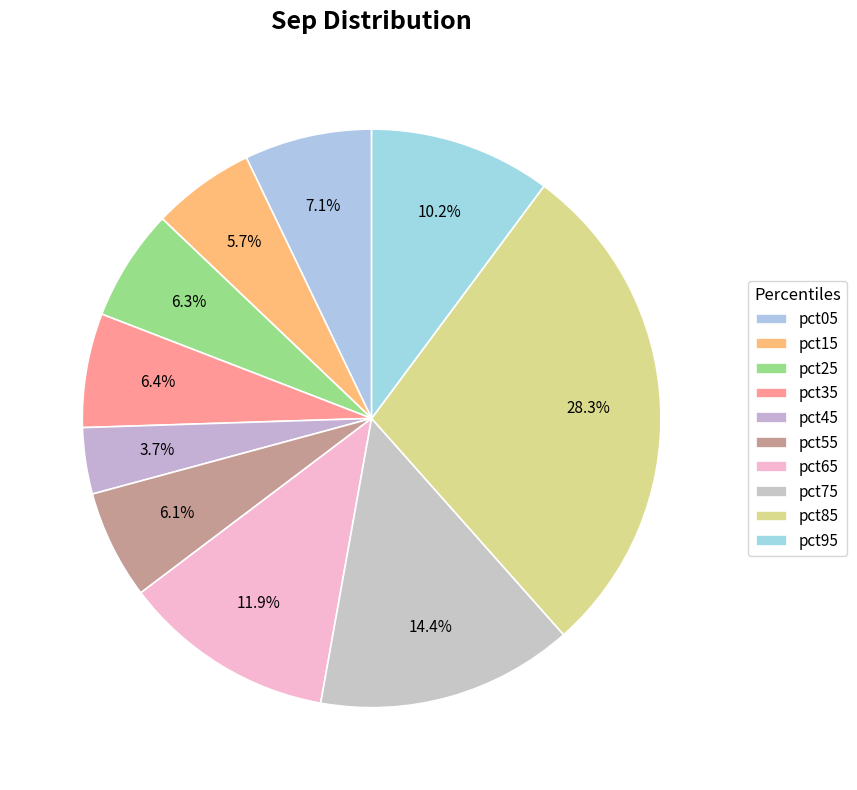

What is the largest slice in the pie chart?

pct85